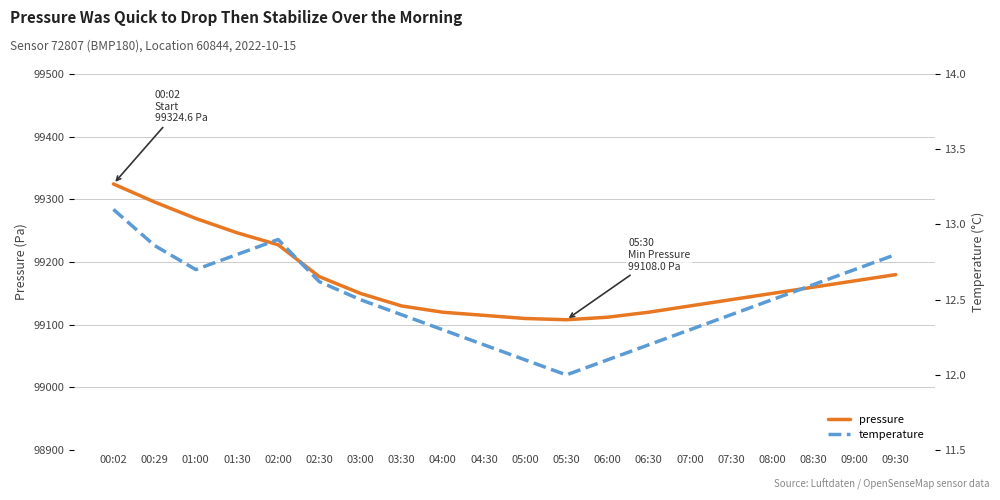

What is the total value across all series at 04:00?

99132.3